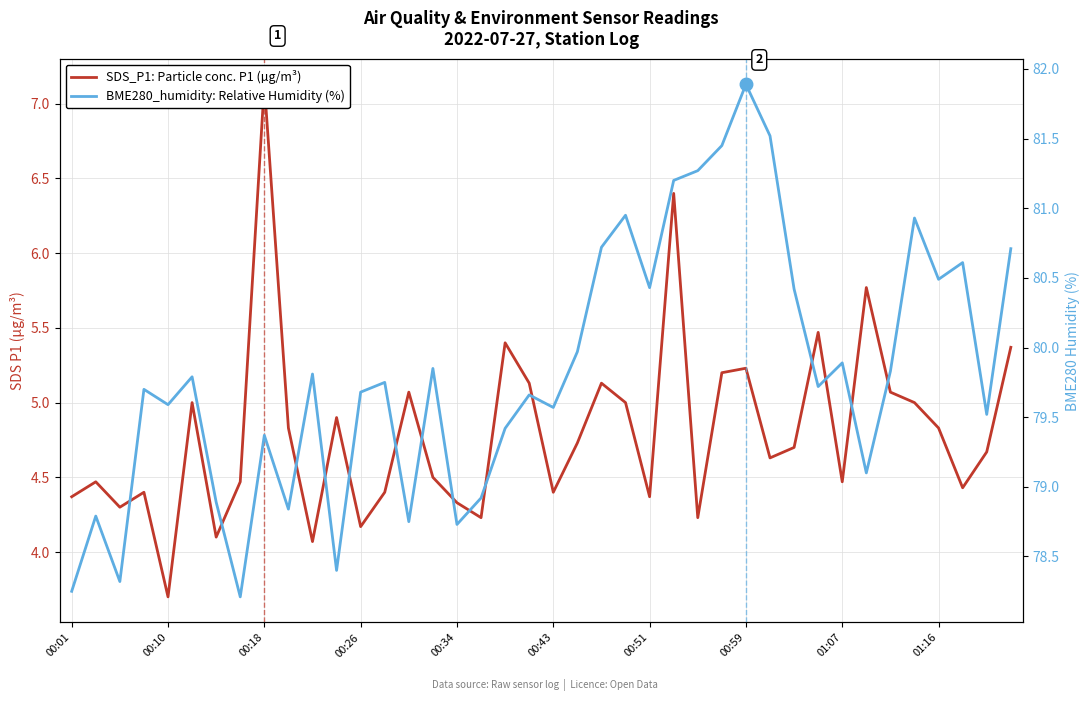

What is the difference between the second highest and minimum values in the SDS_P1: Particle conc. P1 (µg/m³) series?

2.7